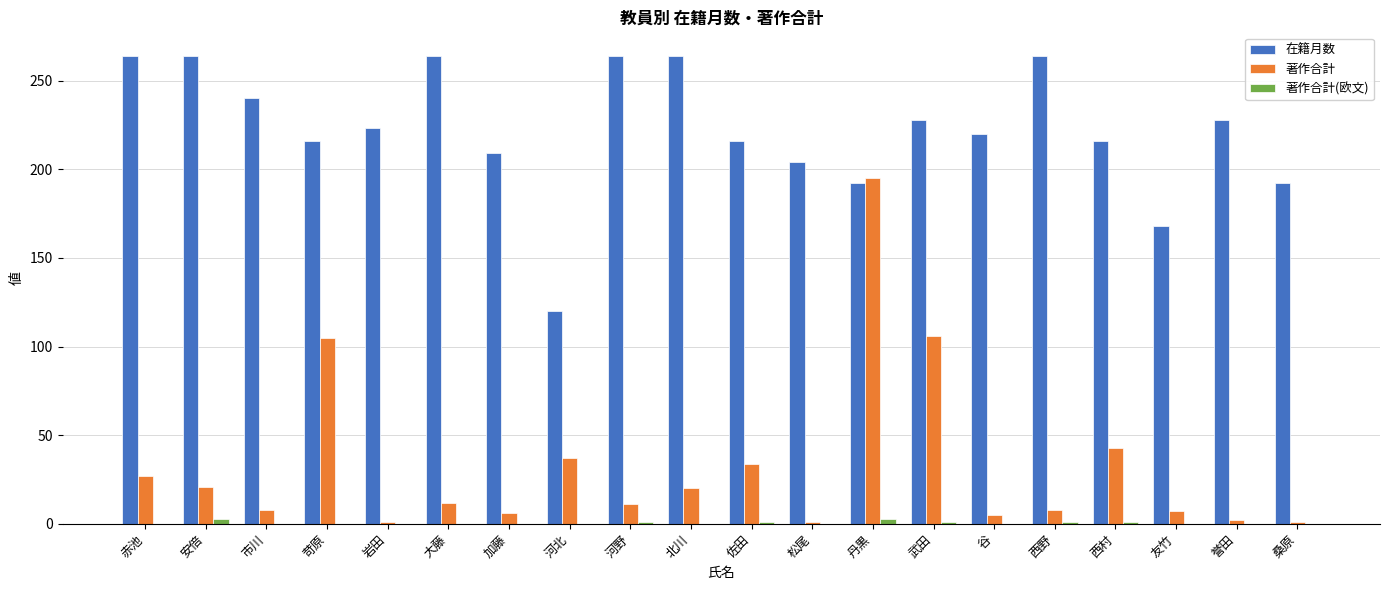

What is the sum of all 在籍月数 values?

4456